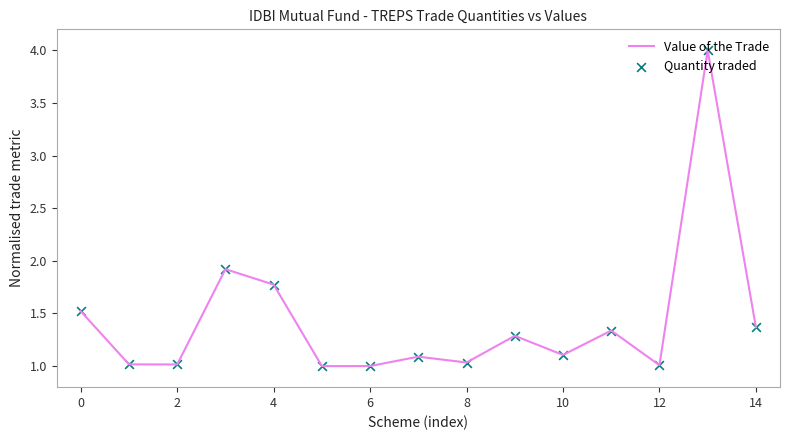

What is the difference between the maximum and minimum values?

3.0